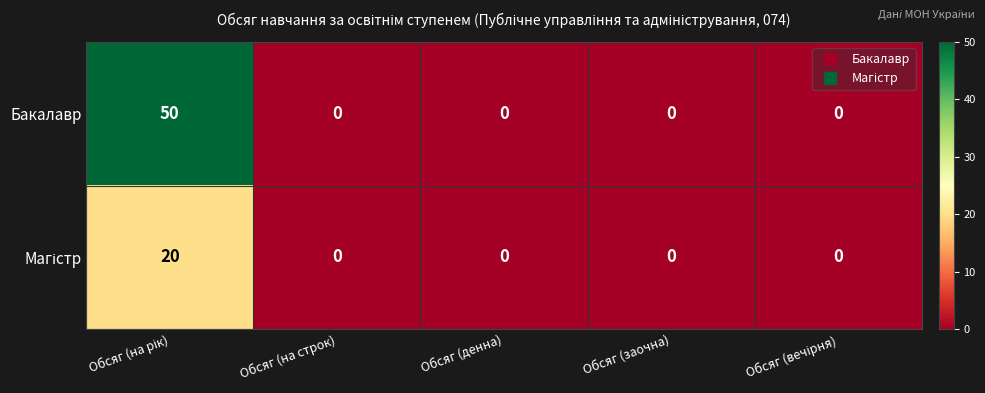

Which series has the largest total across all categories?

Бакалавр